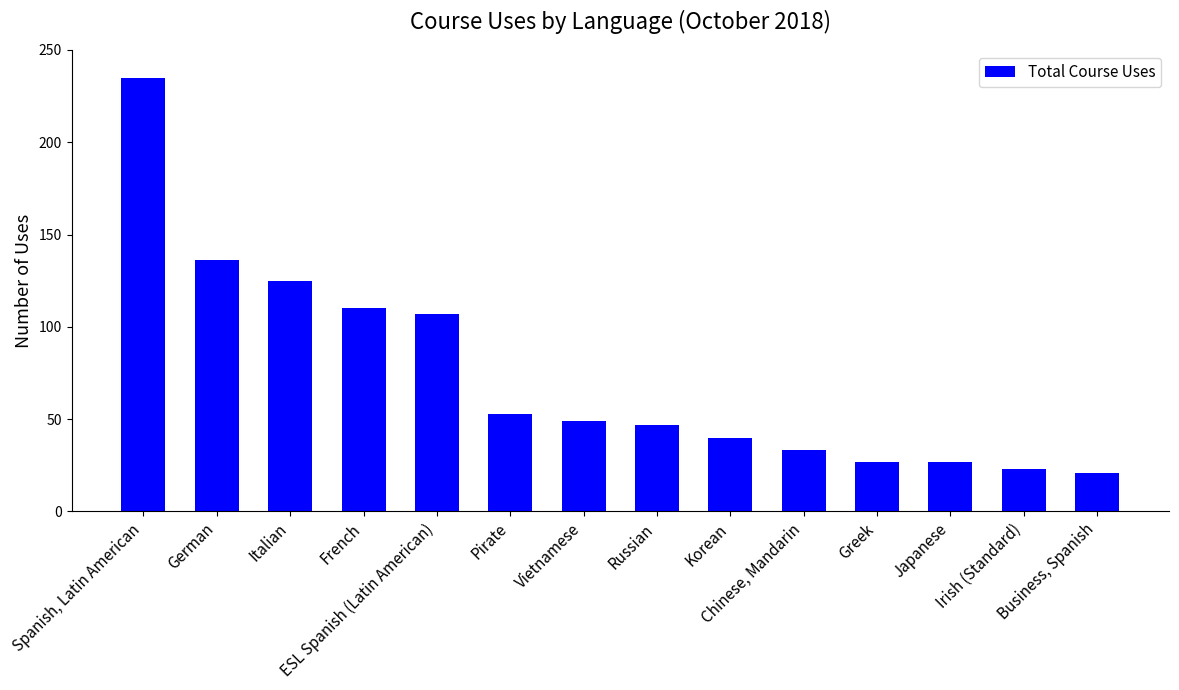

At which label does the data first exceed 49?

Spanish, Latin American